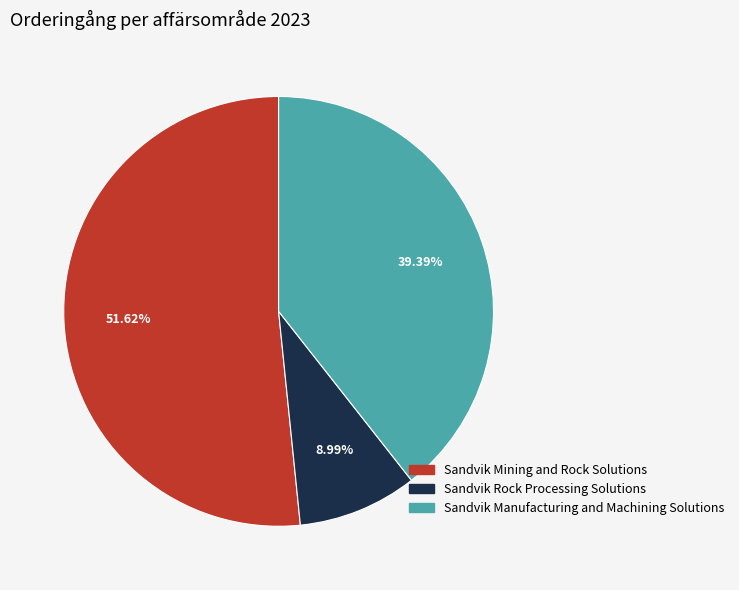

Approximately how many times larger is the value at Sandvik Manufacturing and Machining Solutions compared to Sandvik Rock Processing Solutions?

4.4